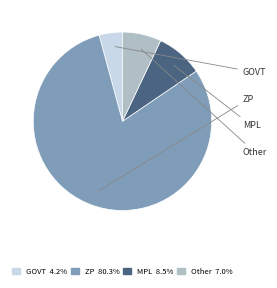

Is there a majority slice in this chart?

Yes